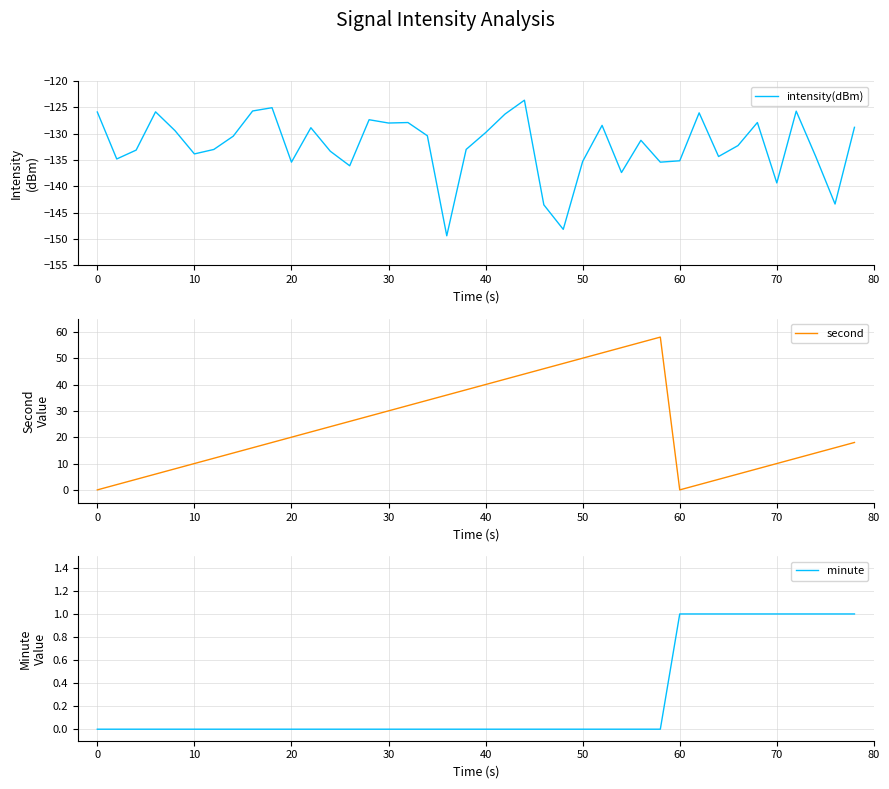

True or false: second has a value of 50 at 50.

True